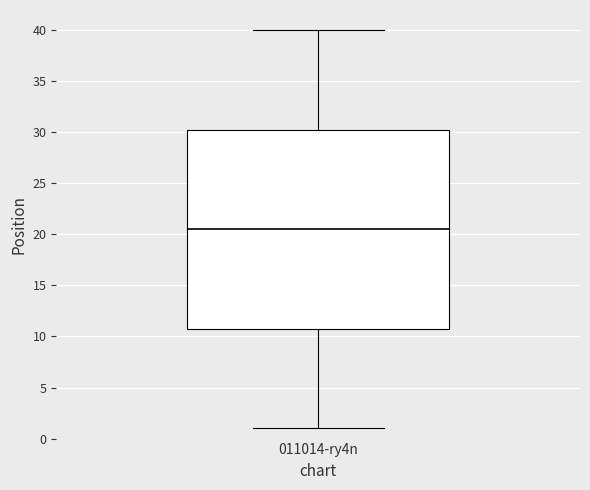

Read this box plot against the y-axis: the position of the median line, the range covered by the box, and the ends of both whiskers. The values are not printed on the chart, so give them approximately, as read against the axis.

median 20.5, box 11.0 to 30.5, whiskers 1.0 to 40.0